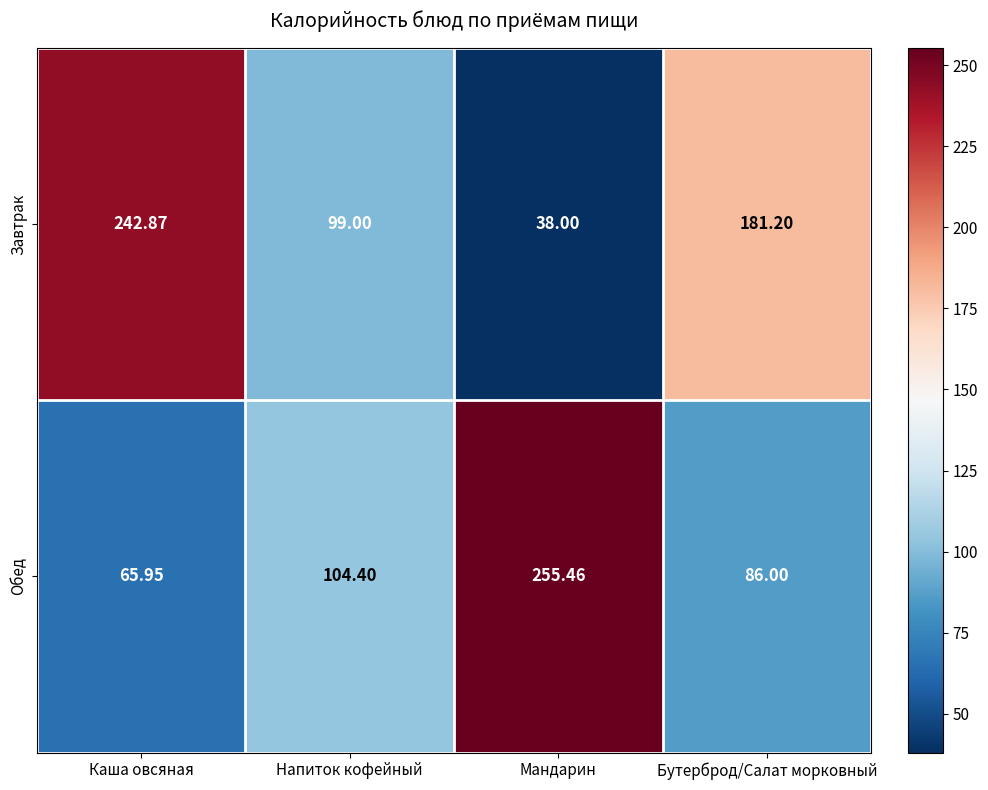

Where is Завтрак nearest to the value 140?

Напиток кофейный